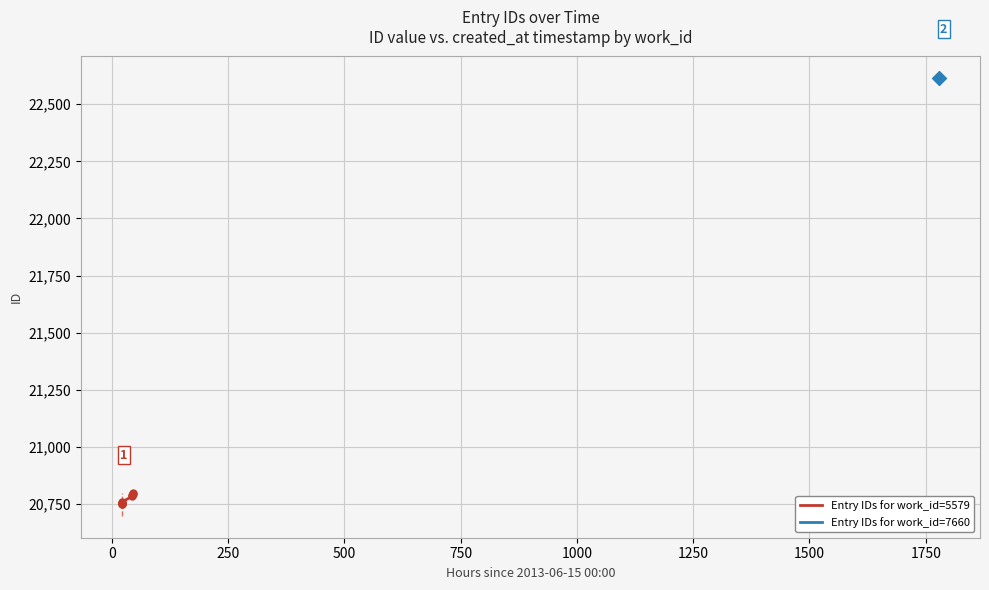

What is the lowest value of the Entry IDs for work_id=5579 series?

20749